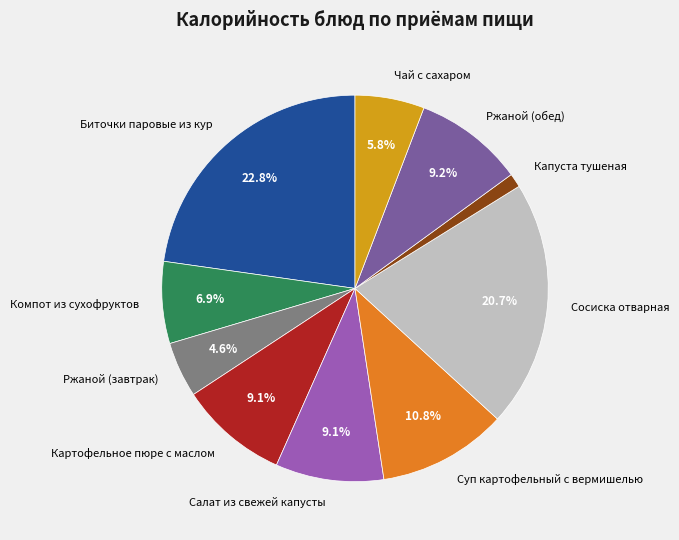

To the nearest percent, what is the difference between the Биточки паровые из кур and Картофельное пюре с маслом slice percentages?

14%